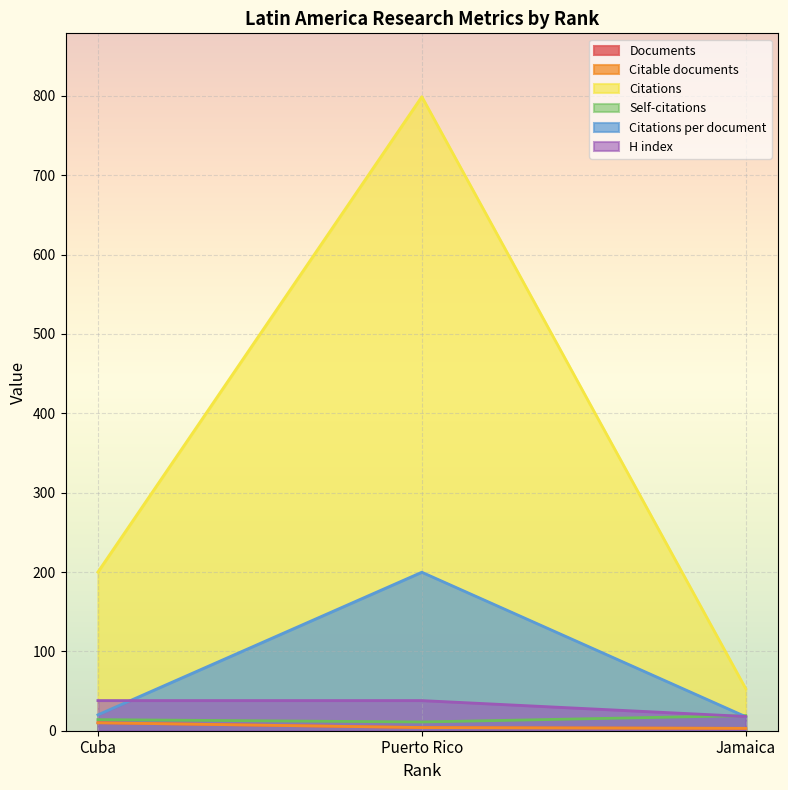

How many lines are shown in the chart?

6